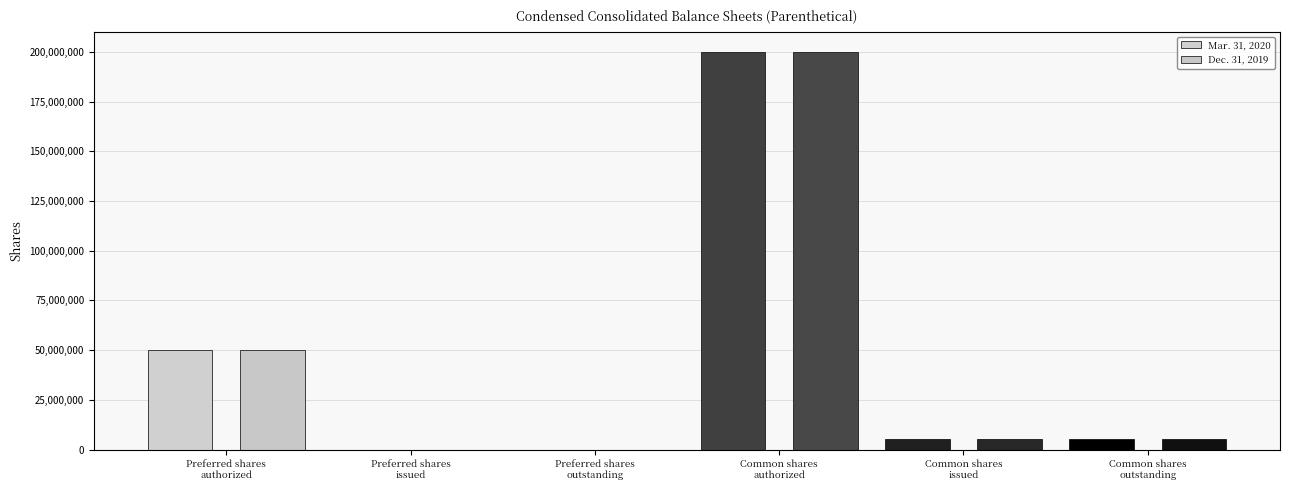

How many series are shown in this chart?

2